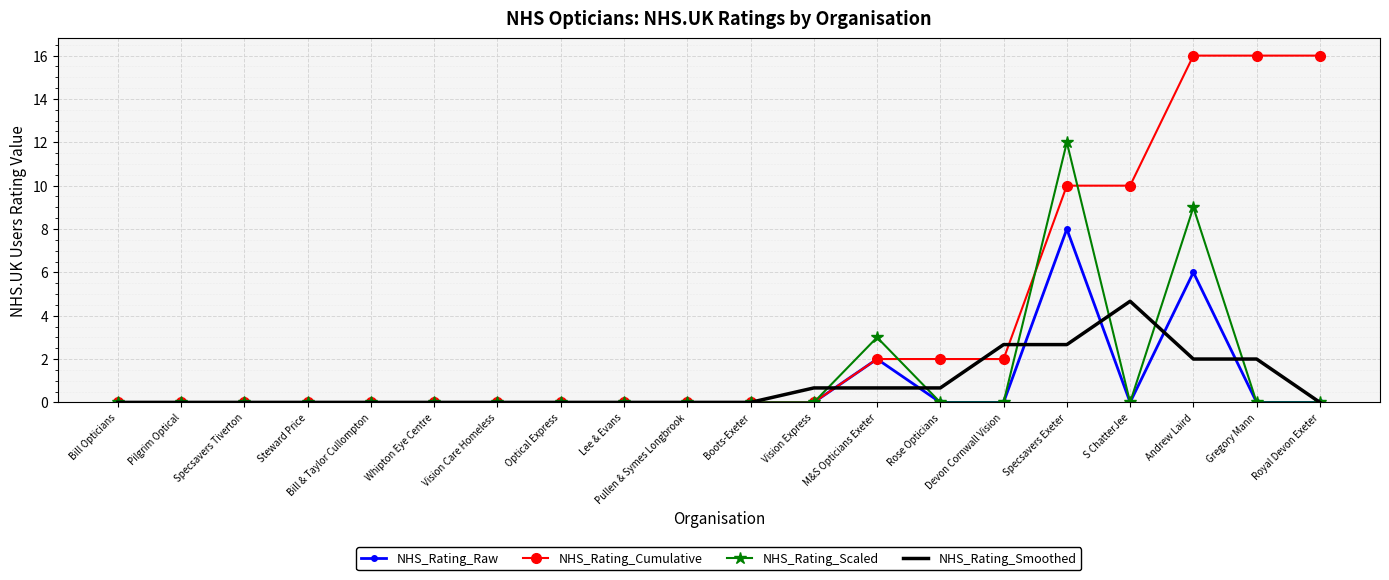

Reading left to right, extract all data points from this chart.

NHS_Rating_Raw: Bill Opticians=0.0	Pilgrim Optical=0.0	Specsavers Tiverton=0.0	Steward Price=0.0	Bill & Taylor Cullompton=0.0	Whipton Eye Centre=0.0	Vision Care Homeless=0.0	Optical Express=0.0	Lee & Evans=0.0	Pullen & Symes Longbrook=0.0	Boots-Exeter=0.0	Vision Express=0.0	M&S Opticians Exeter=2.0	Rose Opticians=0.0	Devon Cornwall Vision=0.0	Specsavers Exeter=8.0	S ChatterJee=0.0	Andrew Laird=6.0	Gregory Mann=0.0	Royal Devon Exeter=0.0
NHS_Rating_Cumulative: Bill Opticians=0.0	Pilgrim Optical=0.0	Specsavers Tiverton=0.0	Steward Price=0.0	Bill & Taylor Cullompton=0.0	Whipton Eye Centre=0.0	Vision Care Homeless=0.0	Optical Express=0.0	Lee & Evans=0.0	Pullen & Symes Longbrook=0.0	Boots-Exeter=0.0	Vision Express=0.0	M&S Opticians Exeter=2.0	Rose Opticians=2.0	Devon Cornwall Vision=2.0	Specsavers Exeter=10.0	S ChatterJee=10.0	Andrew Laird=16.0	Gregory Mann=16.0	Royal Devon Exeter=16.0
NHS_Rating_Scaled: Bill Opticians=0.0	Pilgrim Optical=0.0	Specsavers Tiverton=0.0	Steward Price=0.0	Bill & Taylor Cullompton=0.0	Whipton Eye Centre=0.0	Vision Care Homeless=0.0	Optical Express=0.0	Lee & Evans=0.0	Pullen & Symes Longbrook=0.0	Boots-Exeter=0.0	Vision Express=0.0	M&S Opticians Exeter=3.0	Rose Opticians=0.0	Devon Cornwall Vision=0.0	Specsavers Exeter=12.0	S ChatterJee=0.0	Andrew Laird=9.0	Gregory Mann=0.0	Royal Devon Exeter=0.0
NHS_Rating_Smoothed: Bill Opticians=0.0	Pilgrim Optical=0.0	Specsavers Tiverton=0.0	Steward Price=0.0	Bill & Taylor Cullompton=0.0	Whipton Eye Centre=0.0	Vision Care Homeless=0.0	Optical Express=0.0	Lee & Evans=0.0	Pullen & Symes Longbrook=0.0	Boots-Exeter=0.0	Vision Express=0.7	M&S Opticians Exeter=0.7	Rose Opticians=0.7	Devon Cornwall Vision=2.7	Specsavers Exeter=2.7	S ChatterJee=4.7	Andrew Laird=2.0	Gregory Mann=2.0	Royal Devon Exeter=0.0